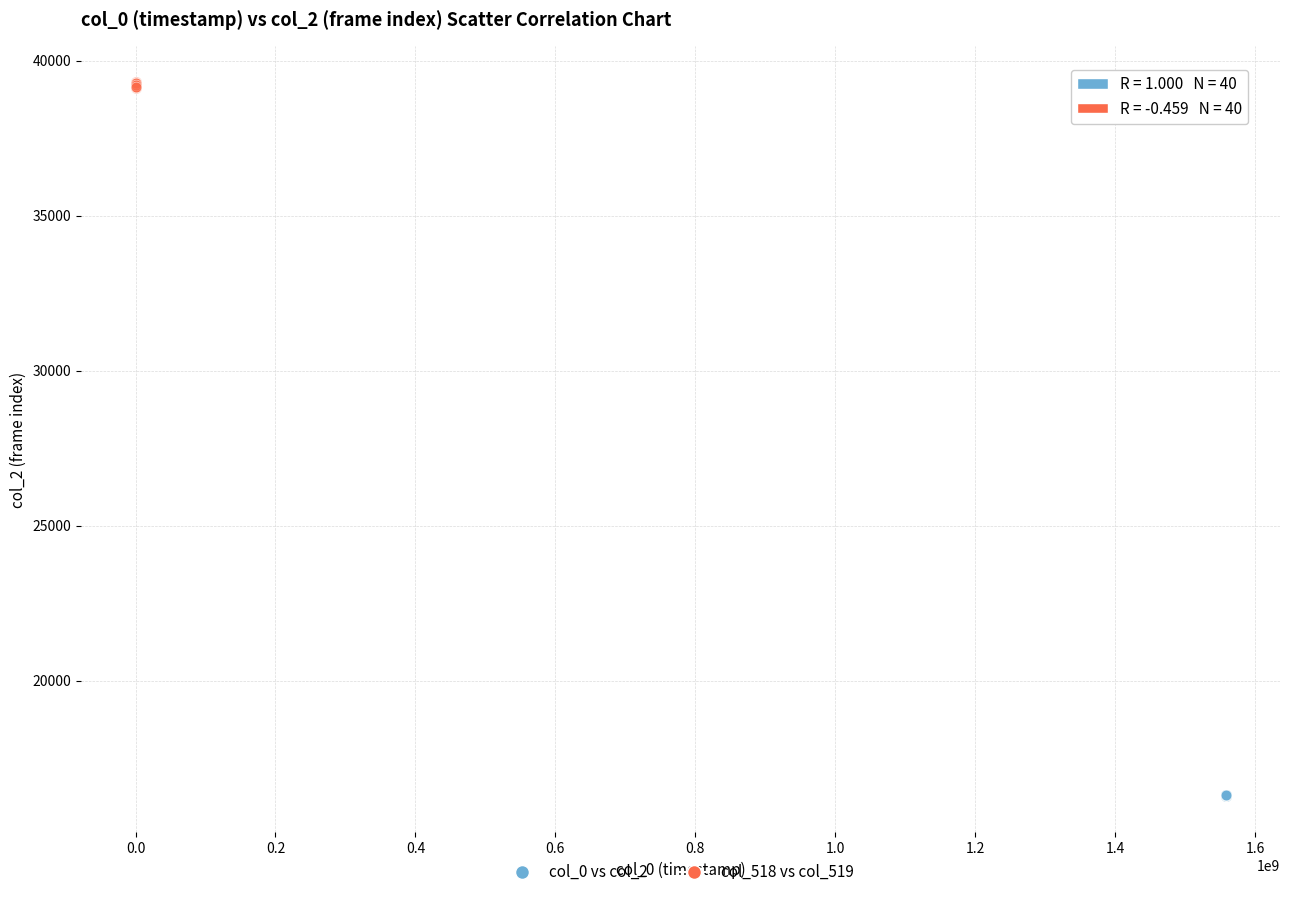

Which series reaches the minimum Y coordinate?

col_0 vs col_2